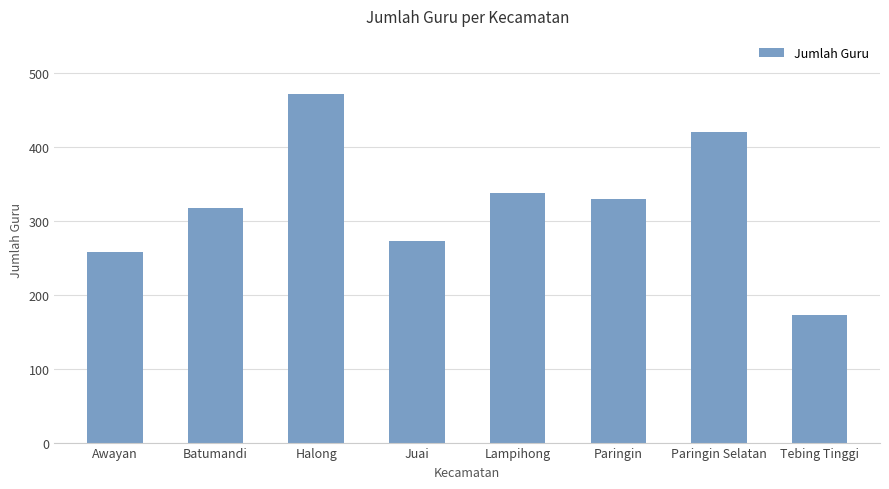

Reading left to right, what are all the values shown in this chart?

258	317	471	272	337	330	420	173